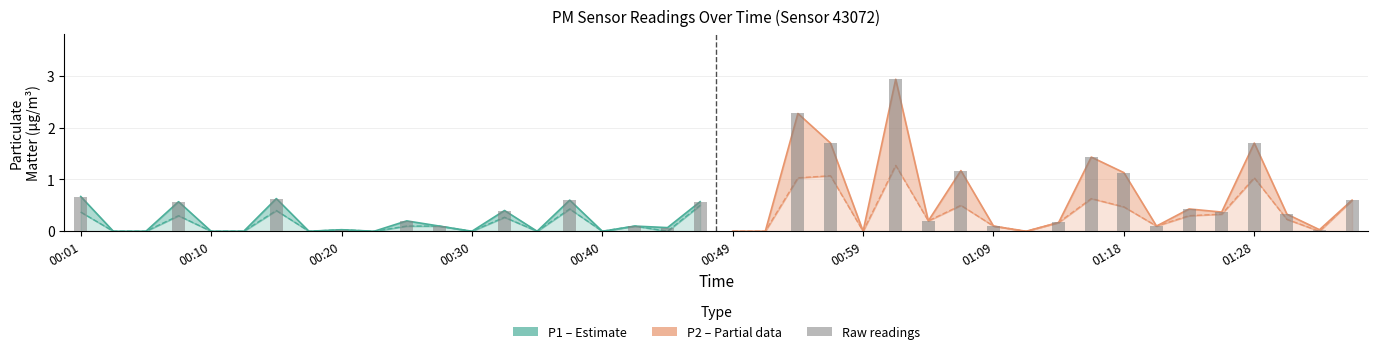

Between 10 and 01:28, which is larger?

10